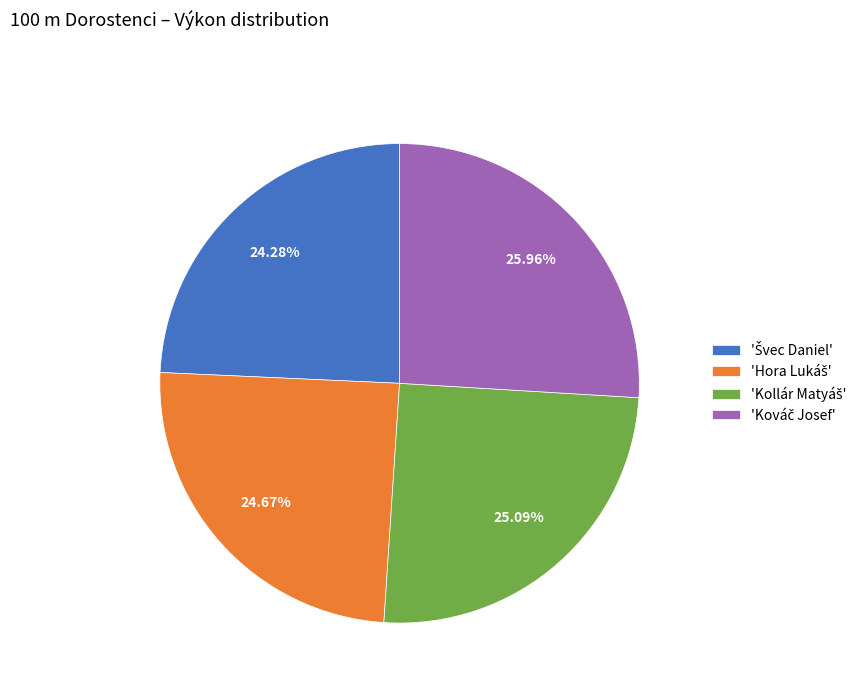

Is there a majority slice in this chart?

No